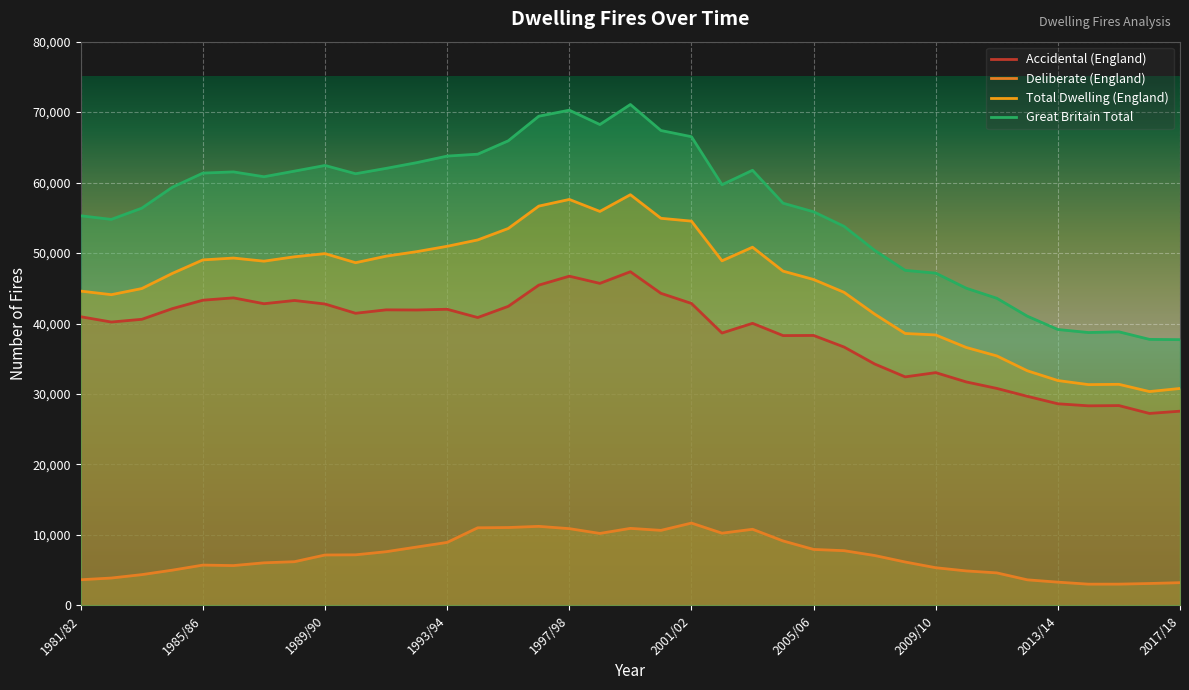

What is the smallest value displayed?

3013